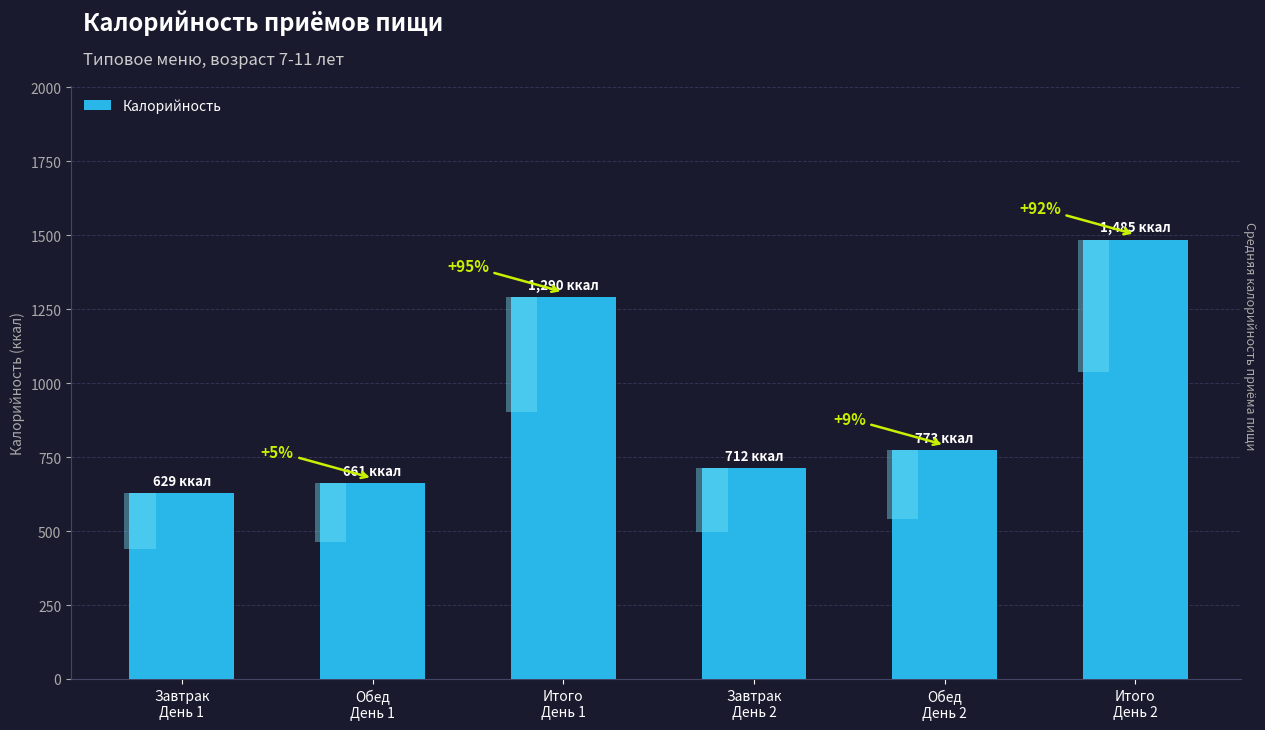

Which has a higher value, Обед
День 1 or Обед
День 2?

Обед
День 2